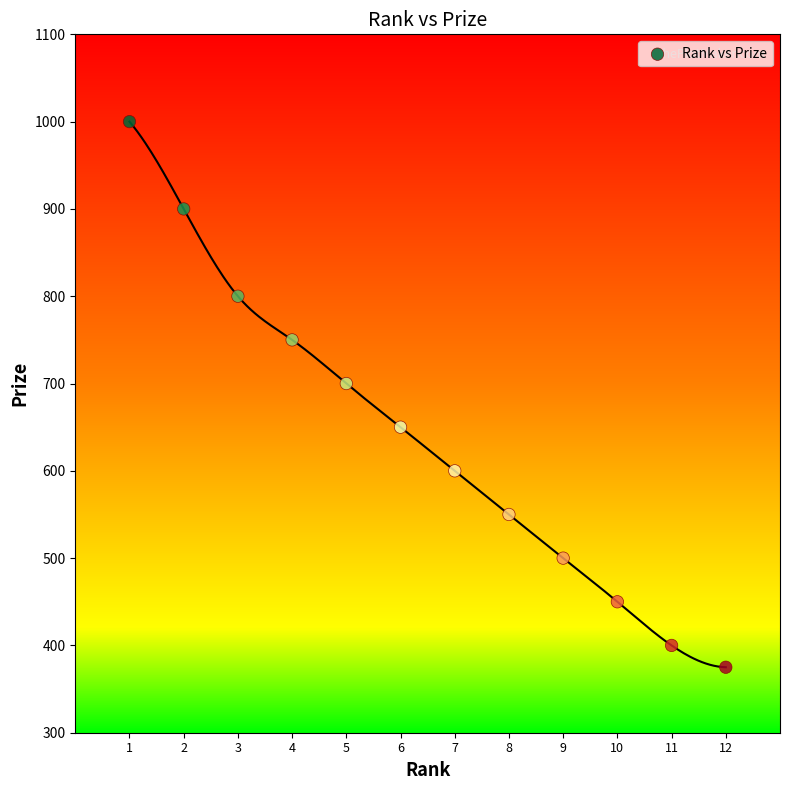

What is the average X value?

6